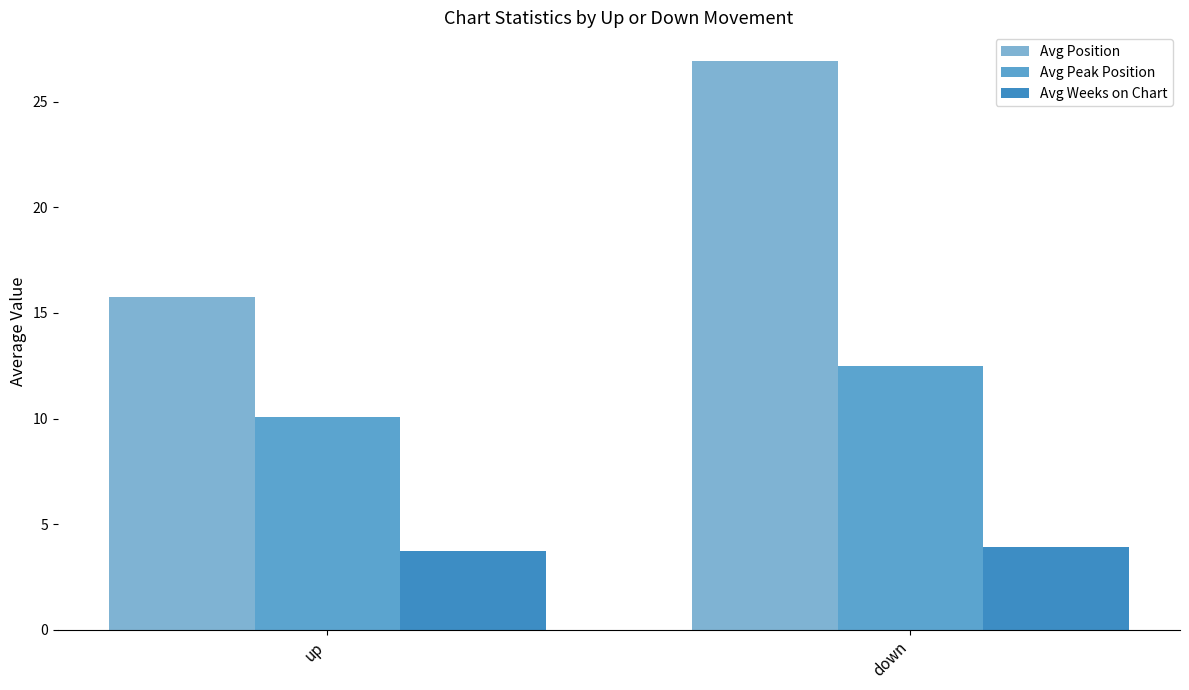

What is the label of the 1st bar from the left?

up